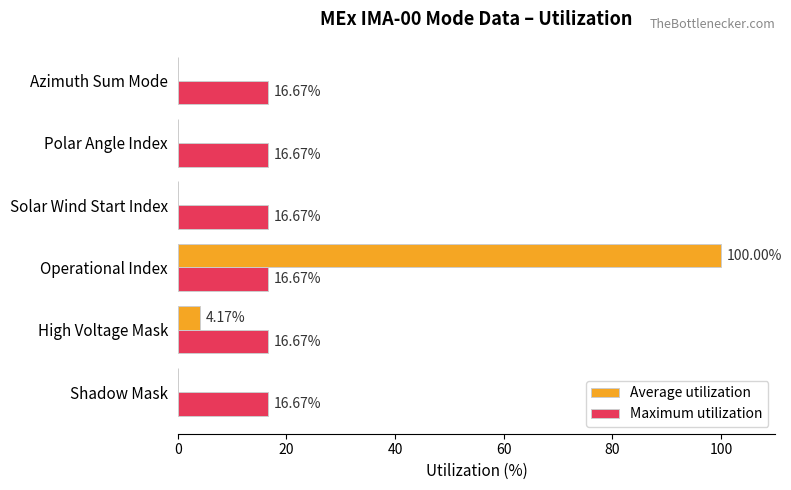

At which category is the sum across all series the highest?

Operational Index